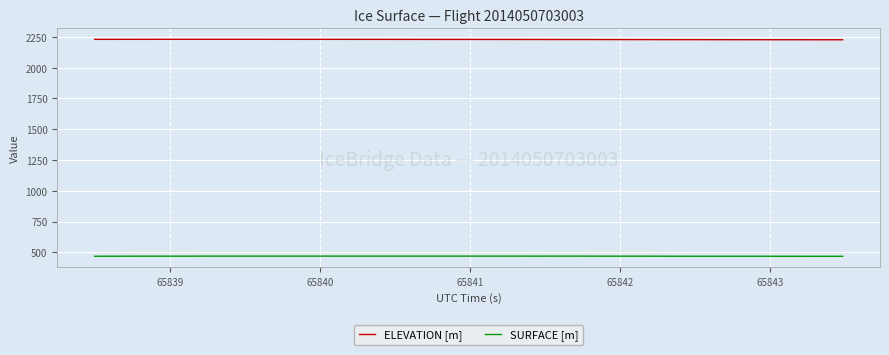

What is the greatest value displayed?

2230.5